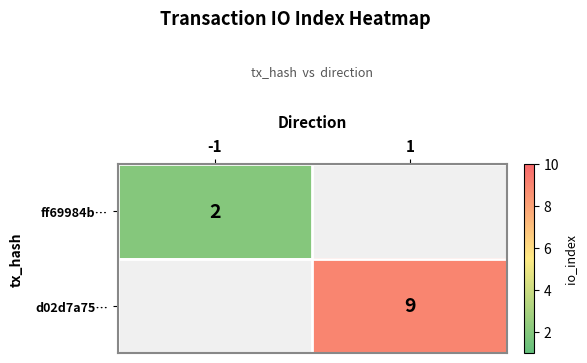

True or false: d02d7a75… has a value of 9 at 1.

True